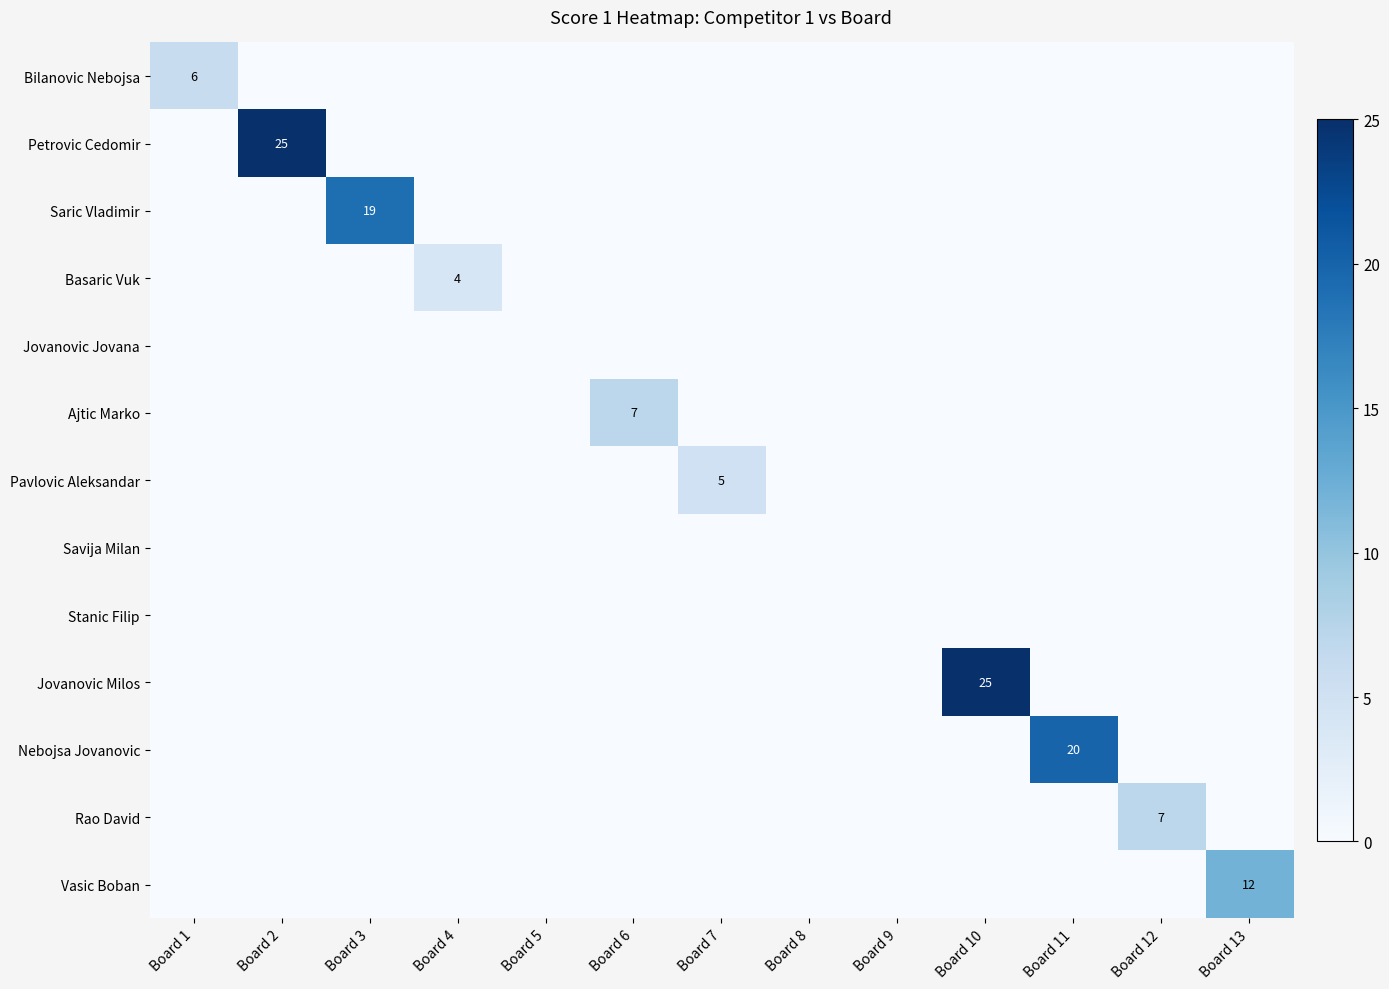

Which series changed the most between Board 1 and Board 11?

Nebojsa Jovanovic